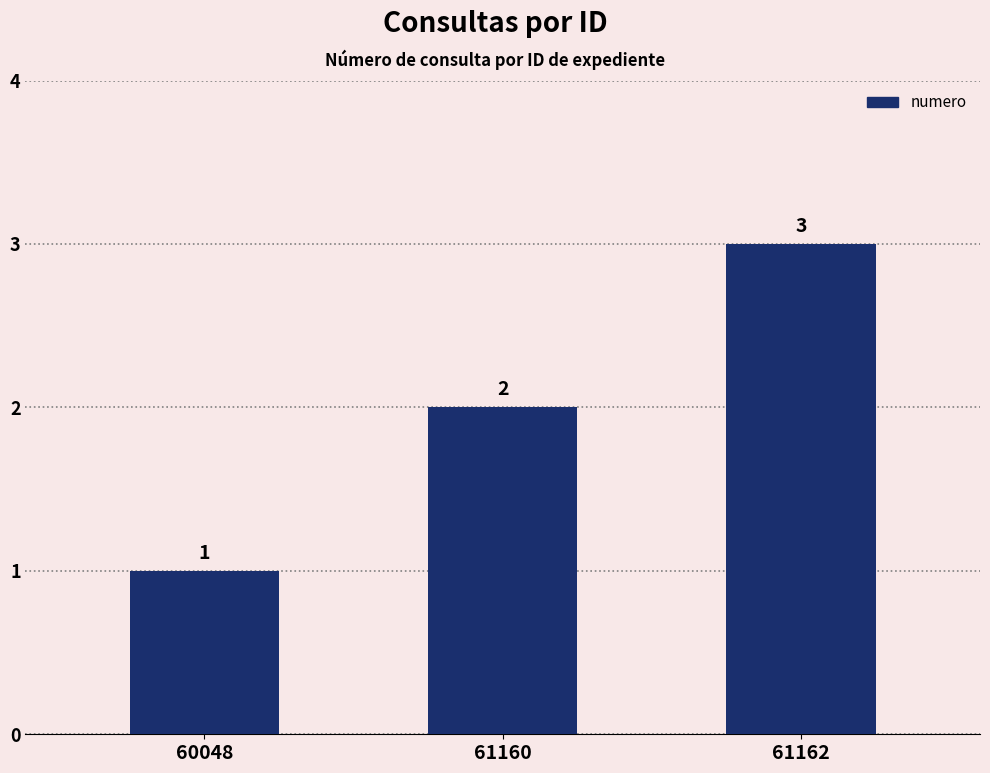

What is the value of the 2nd bar from the left?

2